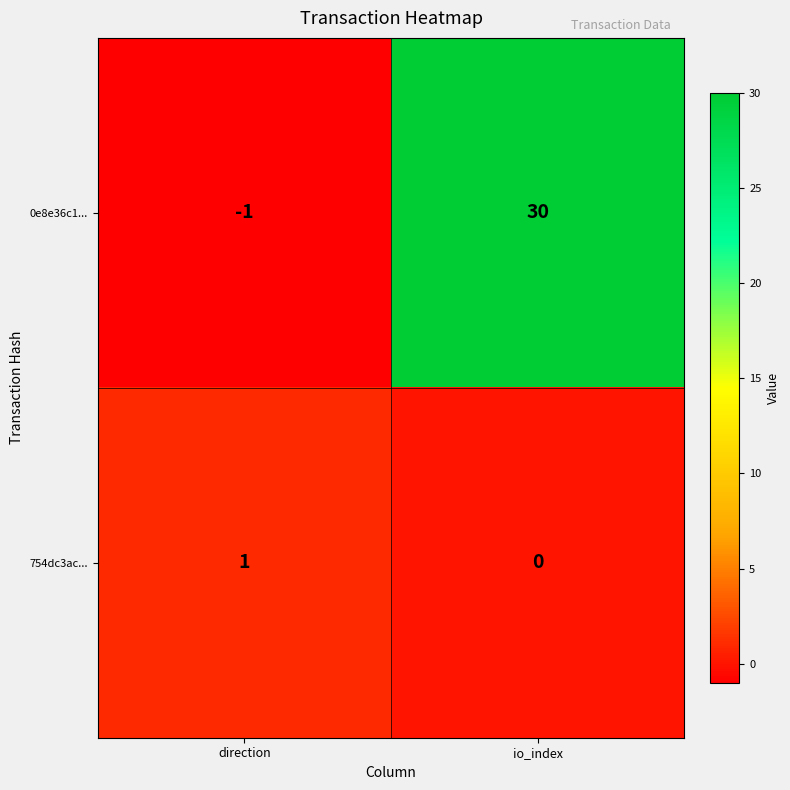

Between direction and io_index, which series saw the biggest shift?

0e8e36c1...